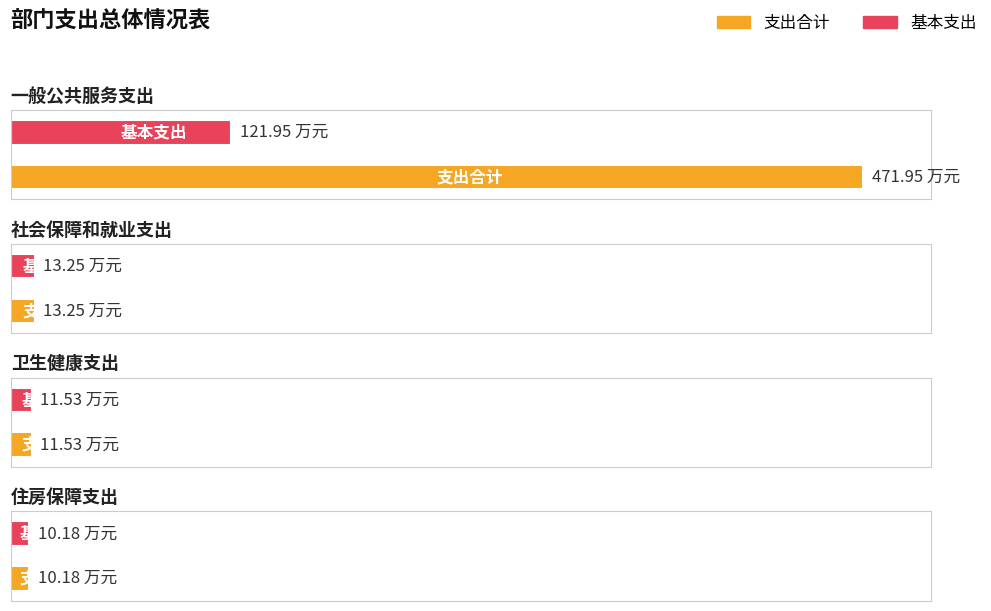

The 基本支出 series shows 11.5 at 卫生健康支出. True or false?

True